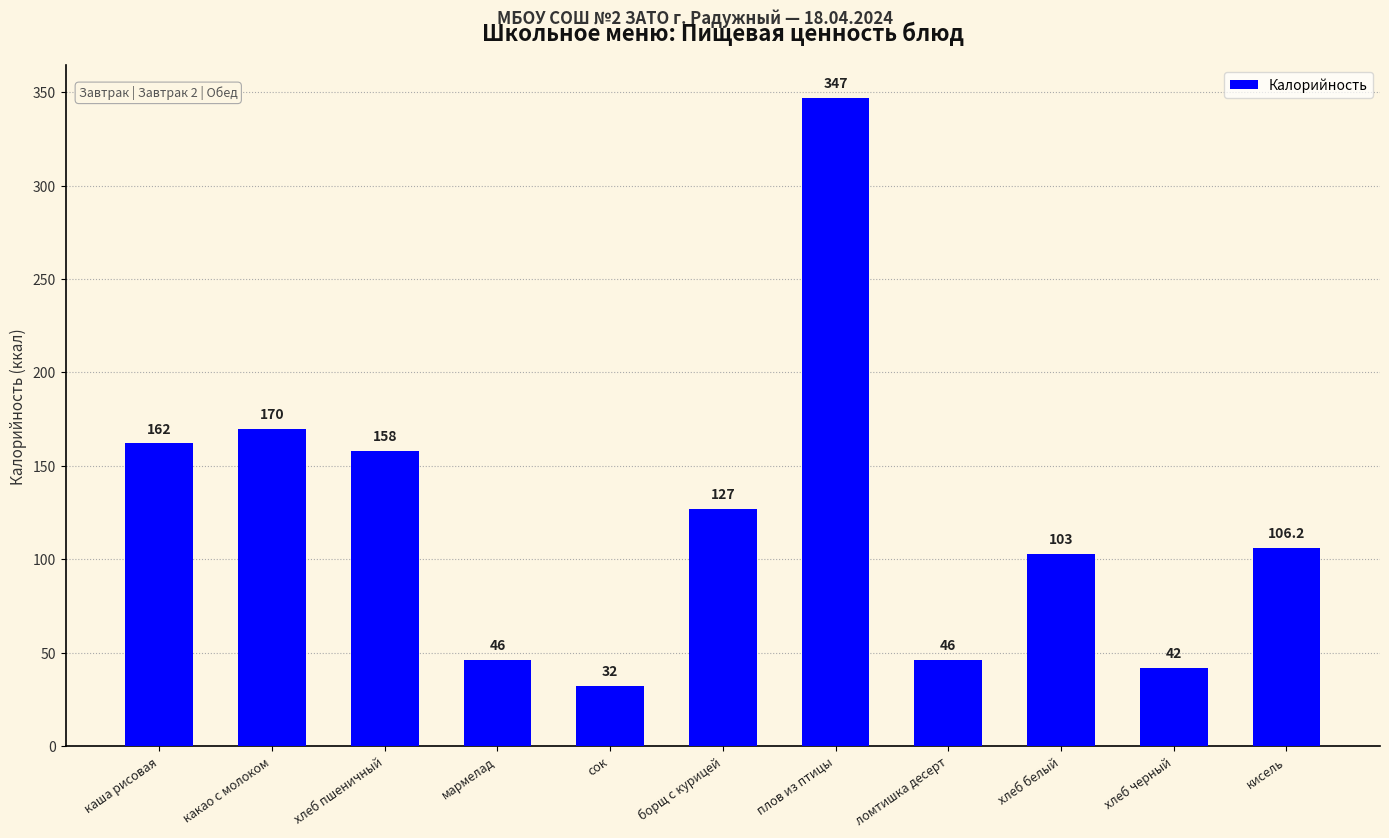

What is the value of the 2nd bar from the left?

170.0